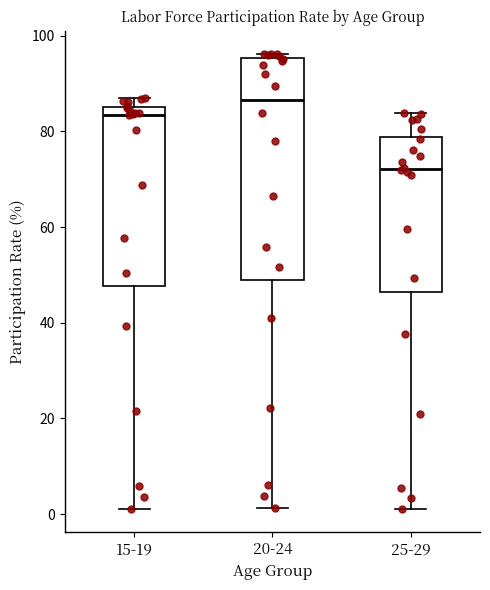

Where does the median line of the box for 15-19 sit on the y-axis? The values are not printed on the chart, so give them approximately, as read against the axis.

84